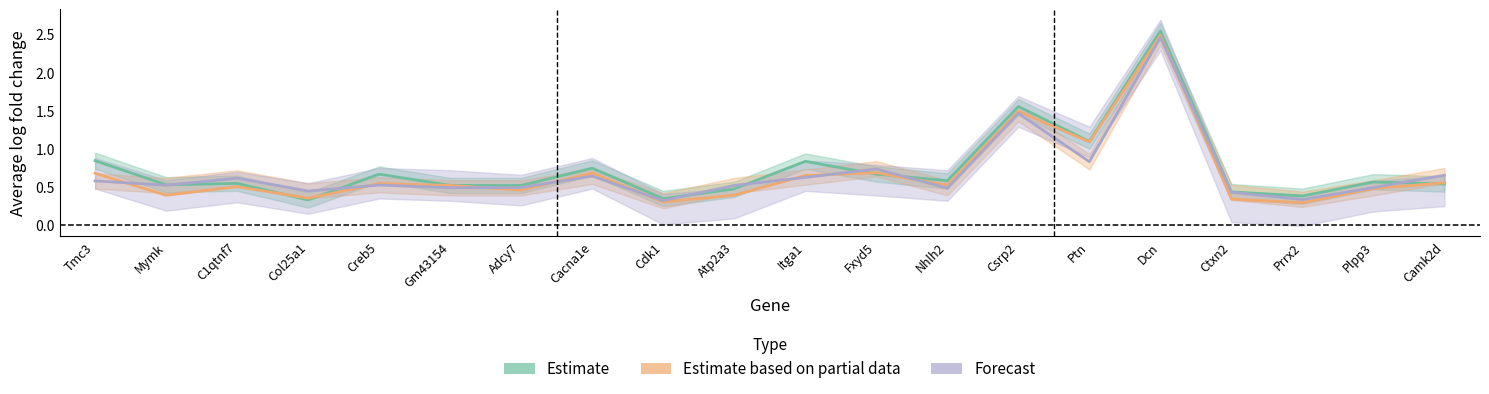

What is the average value of the Estimate based on partial data series?

0.7